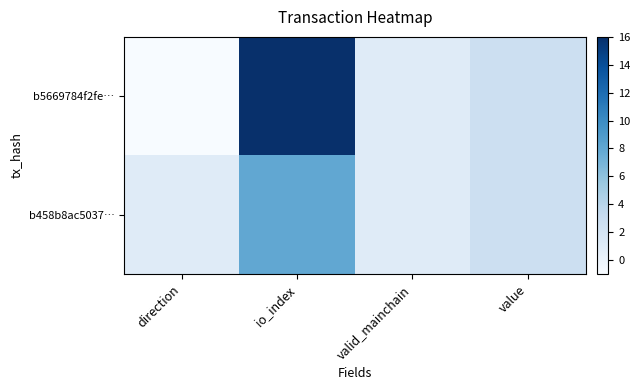

What is the maximum value shown in the chart?

16.0